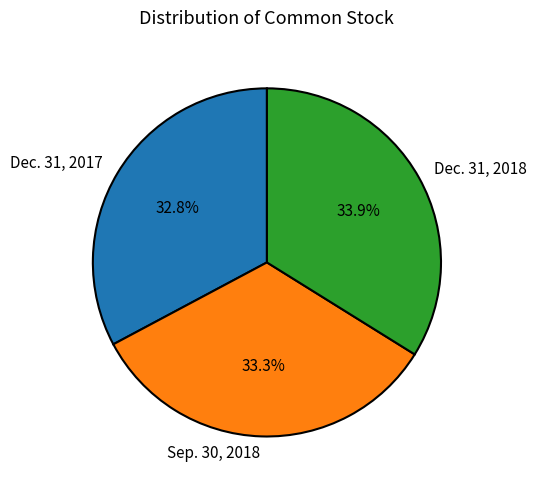

Count the number of slices in the pie.

3